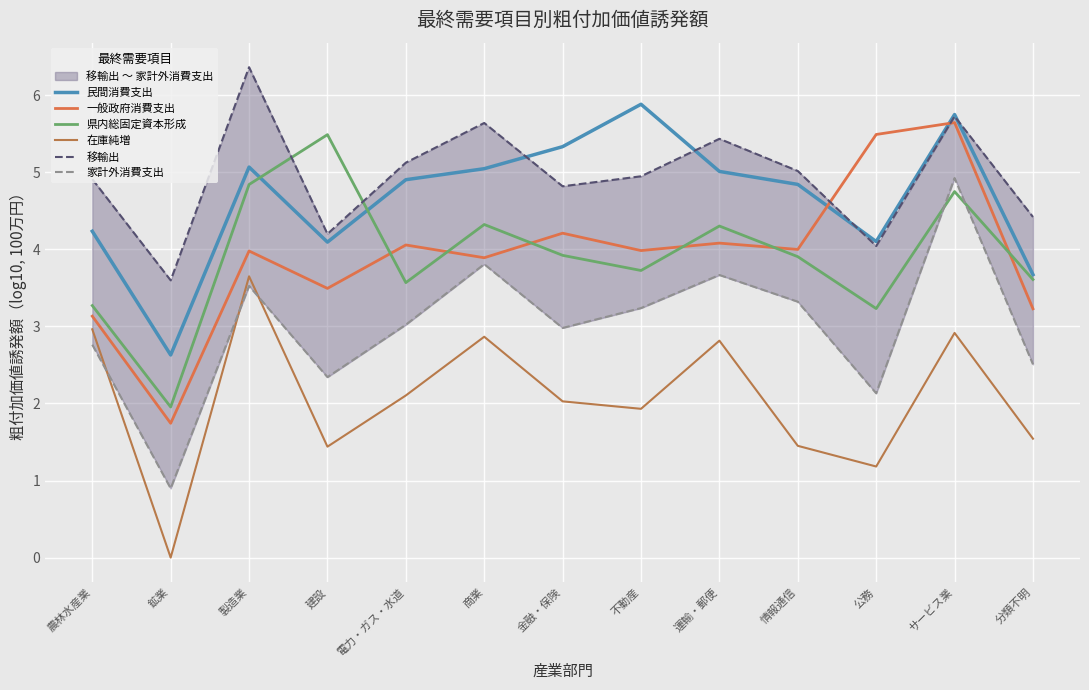

What is the total value across all series at 分類不明?

19.0